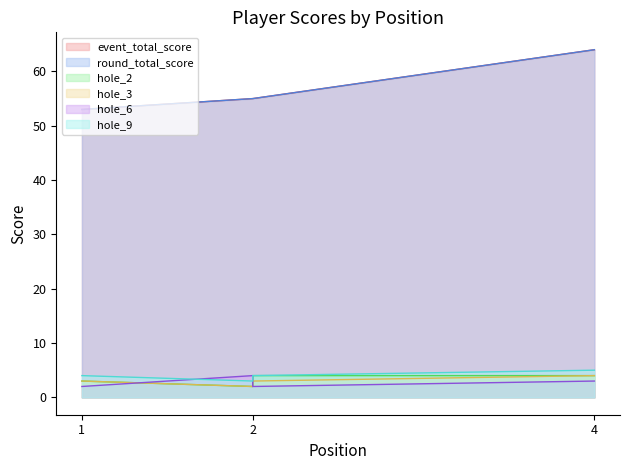

At which label does hole_9 reach its peak?

4